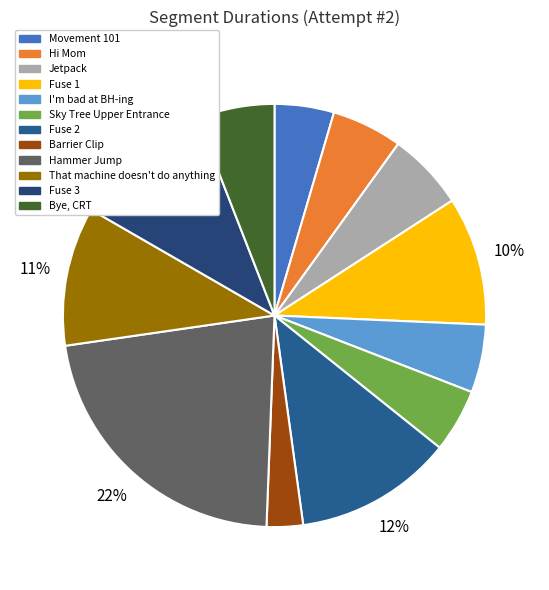

Is it true that I'm bad at BH-ing is 13% of the pie?

False